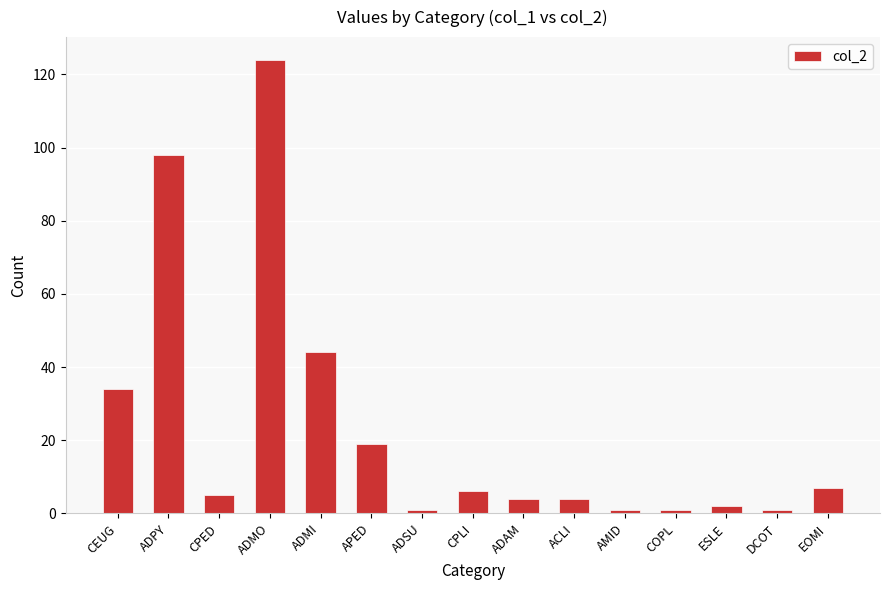

Reading left to right, extract all data points from this chart.

34	98	5	124	44	19	1	6	4	4	1	1	2	1	7